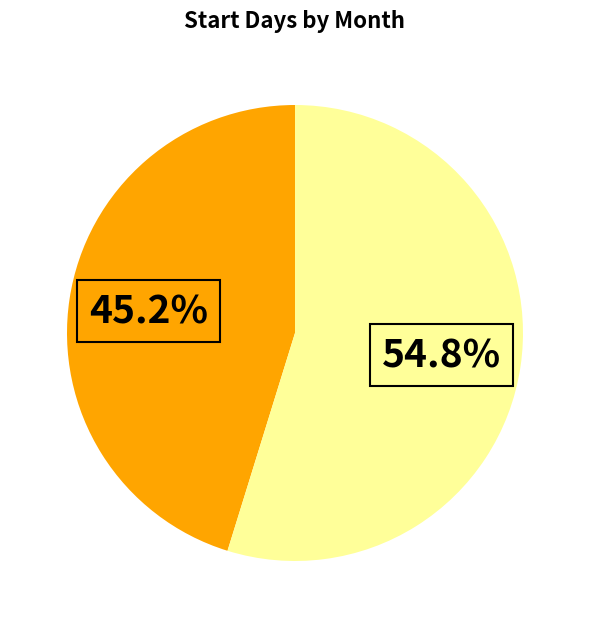

Is there a majority slice in this chart?

Yes